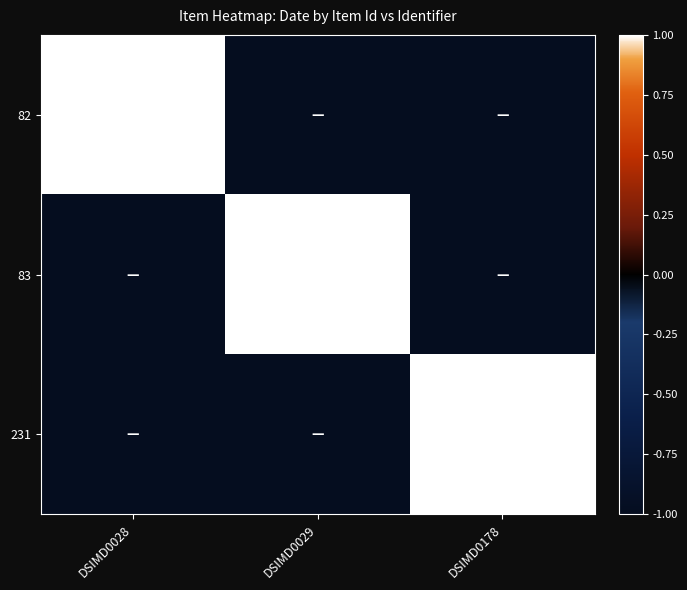

True or false: 83 has a value of 2020 at DSIMD0029.

True